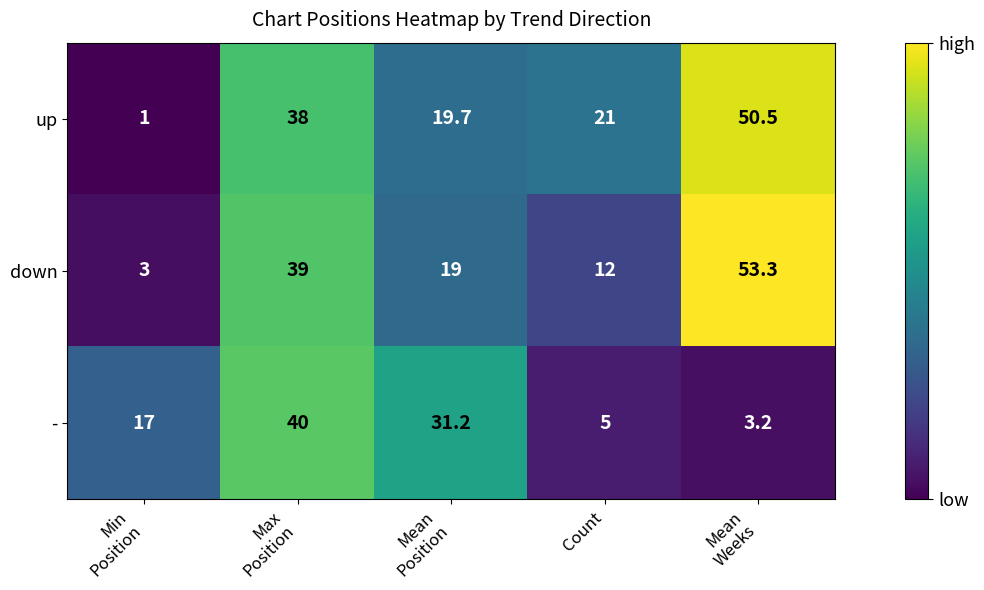

At which category is the sum across all series the highest?

Max
Position